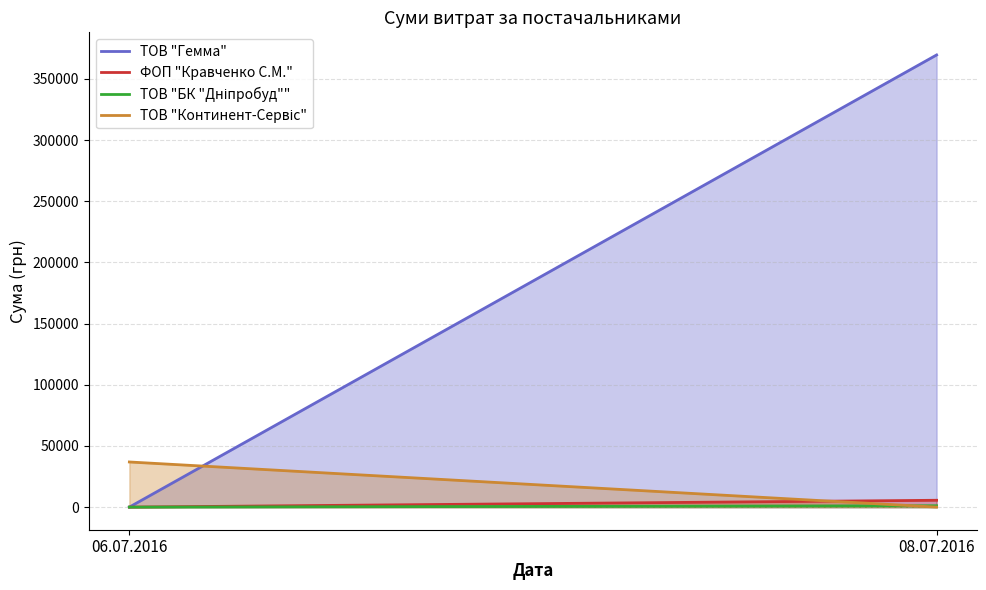

What are all the series names shown in the legend?

ТОВ "Гемма", ФОП "Кравченко С.М.", ТОВ "БК "Дніпробуд"", ТОВ "Континент-Сервіс"